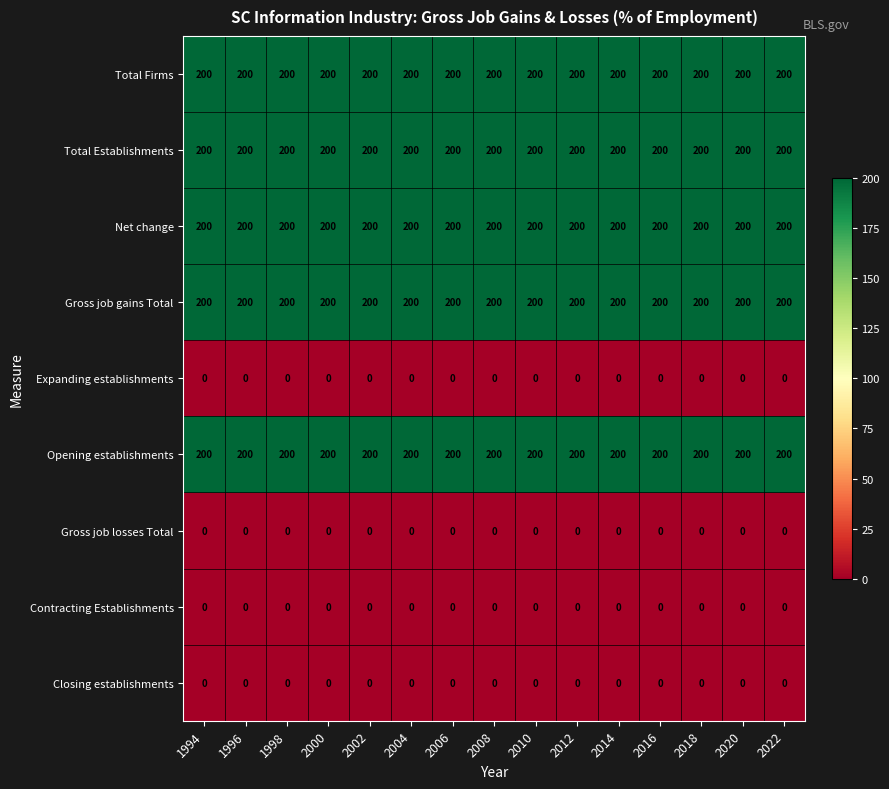

Read the Total Firms value at 1994.

200